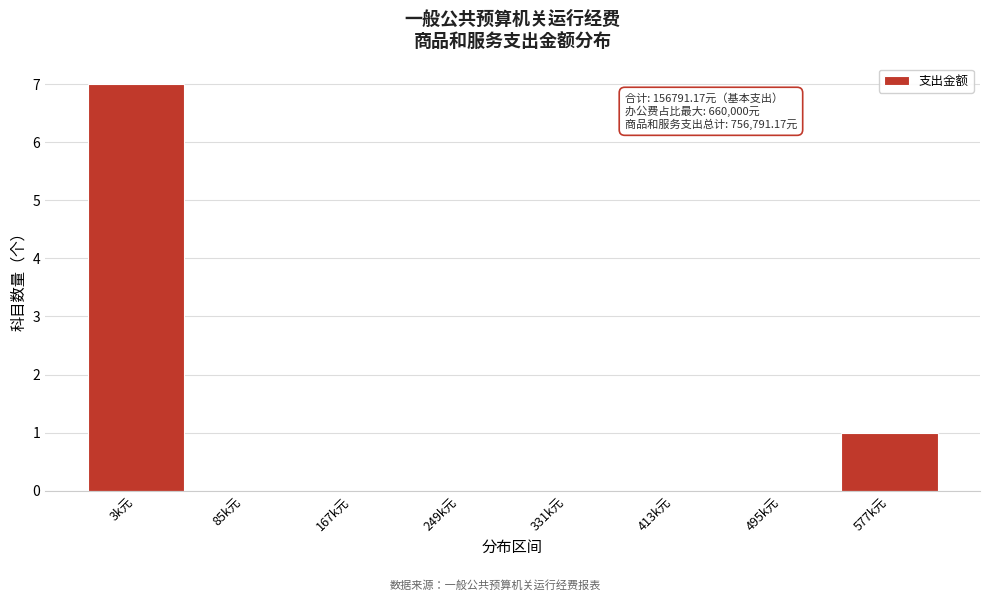

Reading left to right, extract all data points from this chart.

3k元=7	85k元=0	167k元=0	249k元=0	331k元=0	413k元=0	495k元=0	577k元=1